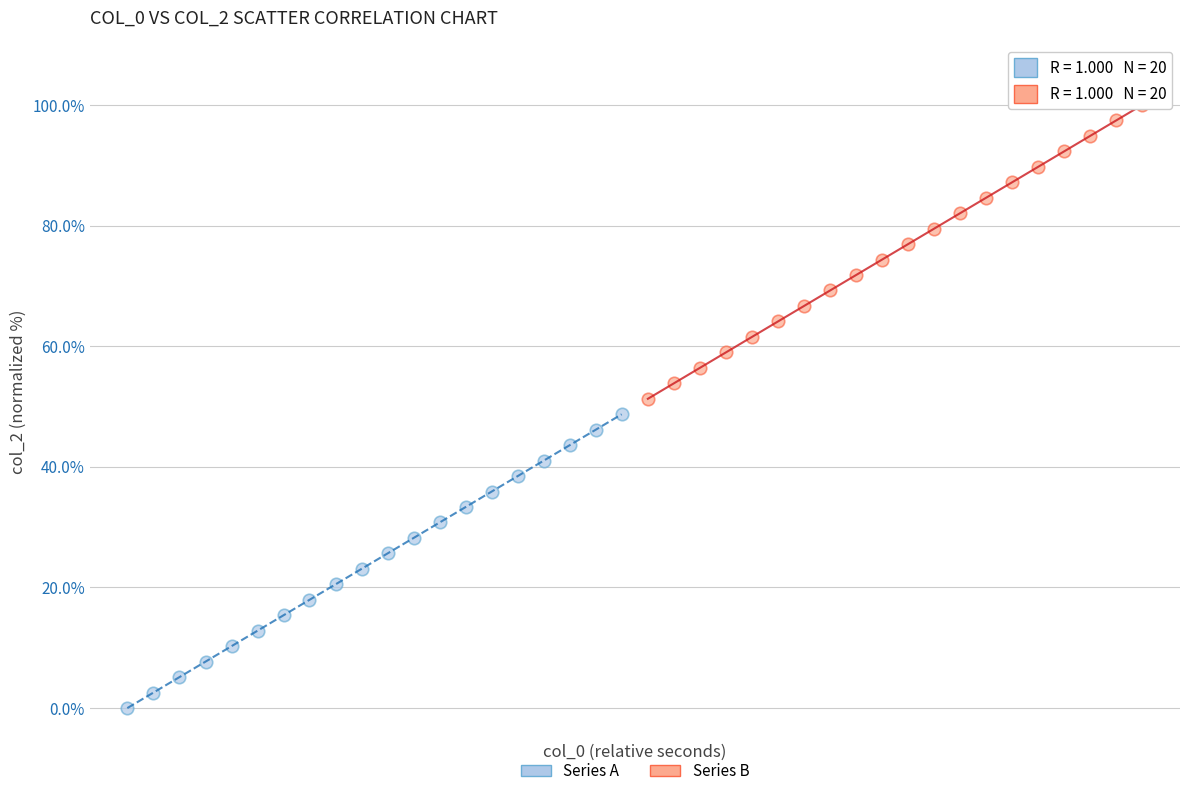

Which series contains the lowest Y value?

Series A